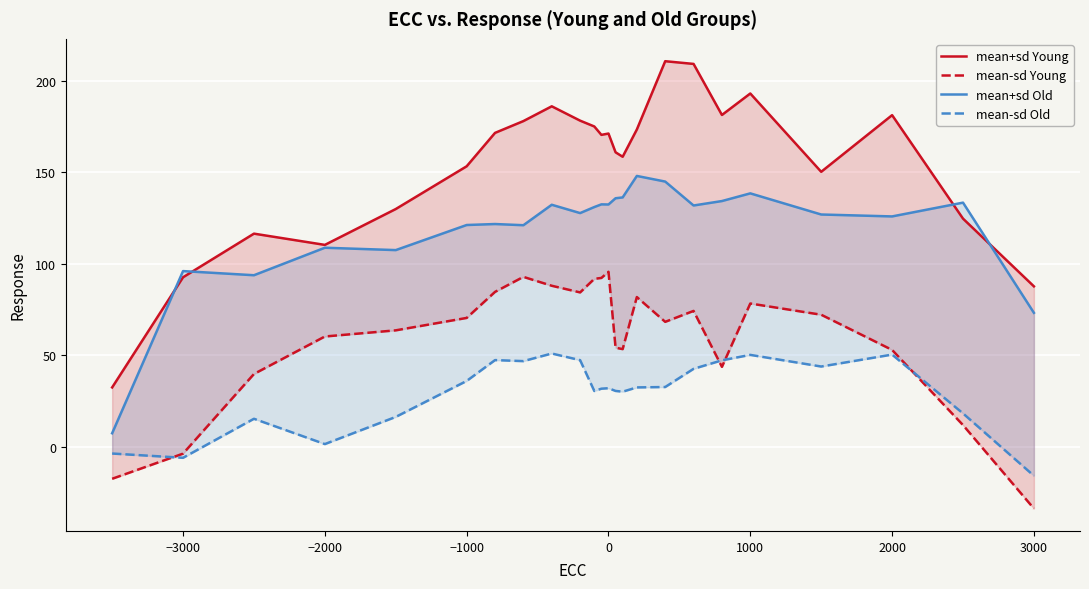

Read the mean+sd Young value at 2000.

181.3